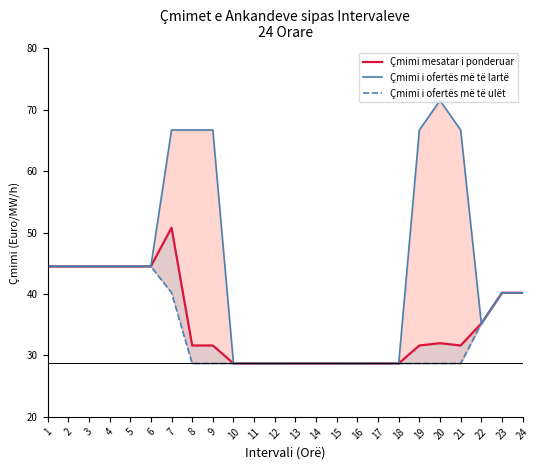

At which category does Çmimi i ofertës më të lartë reach its first local valley?

22